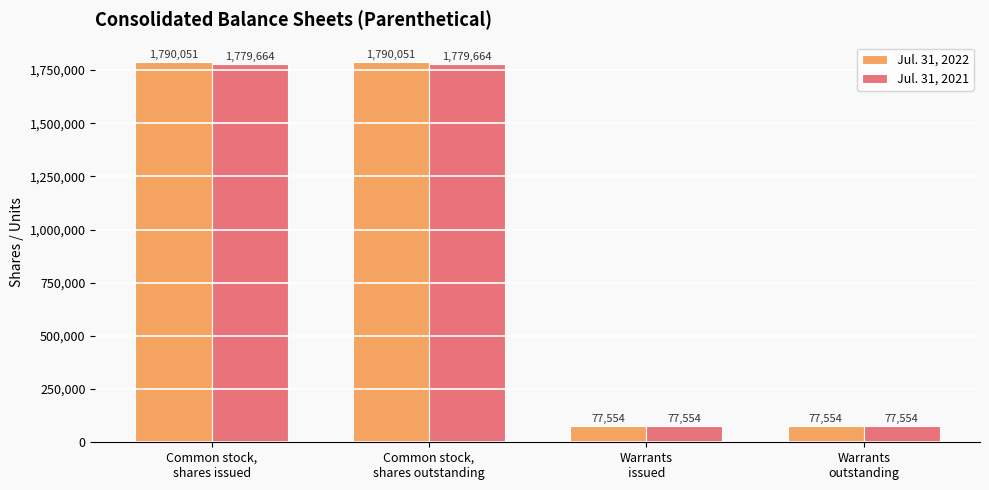

What is the minimum value shown in the chart?

77554